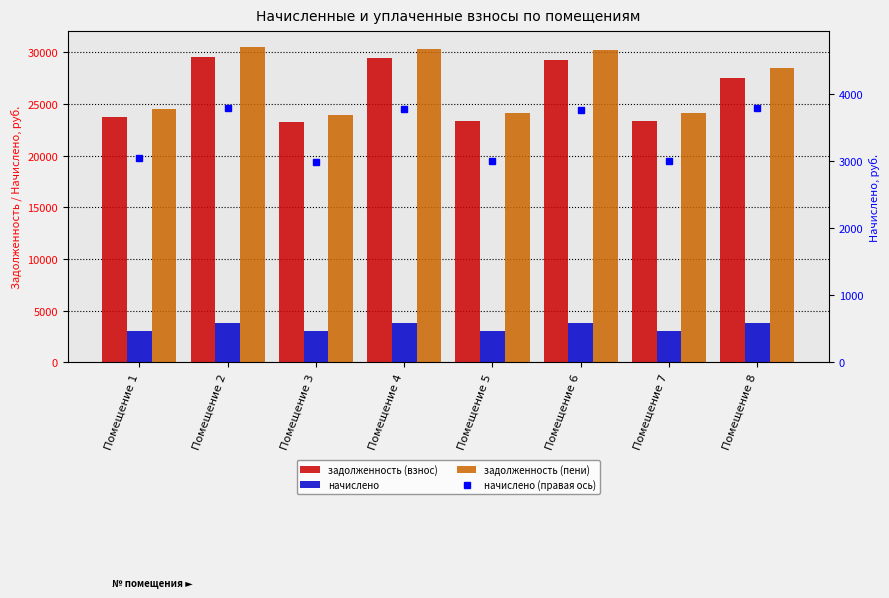

How many data points in задолженность (взнос) are above 27508?

4